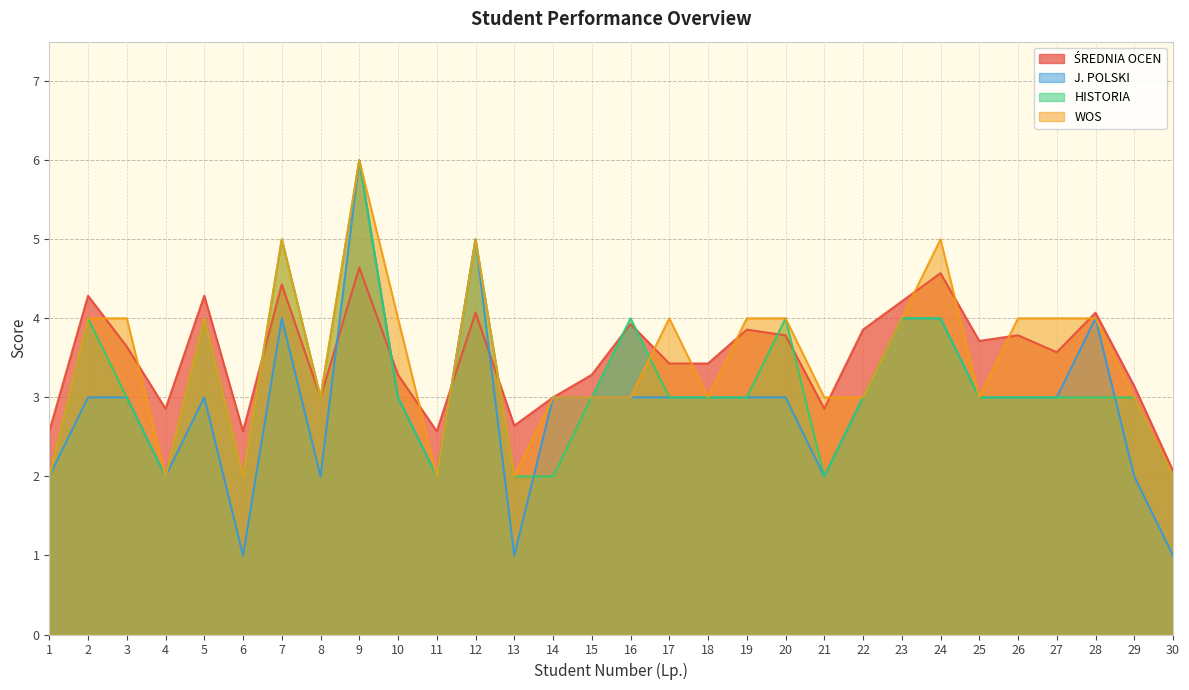

How many lines are shown in the chart?

4